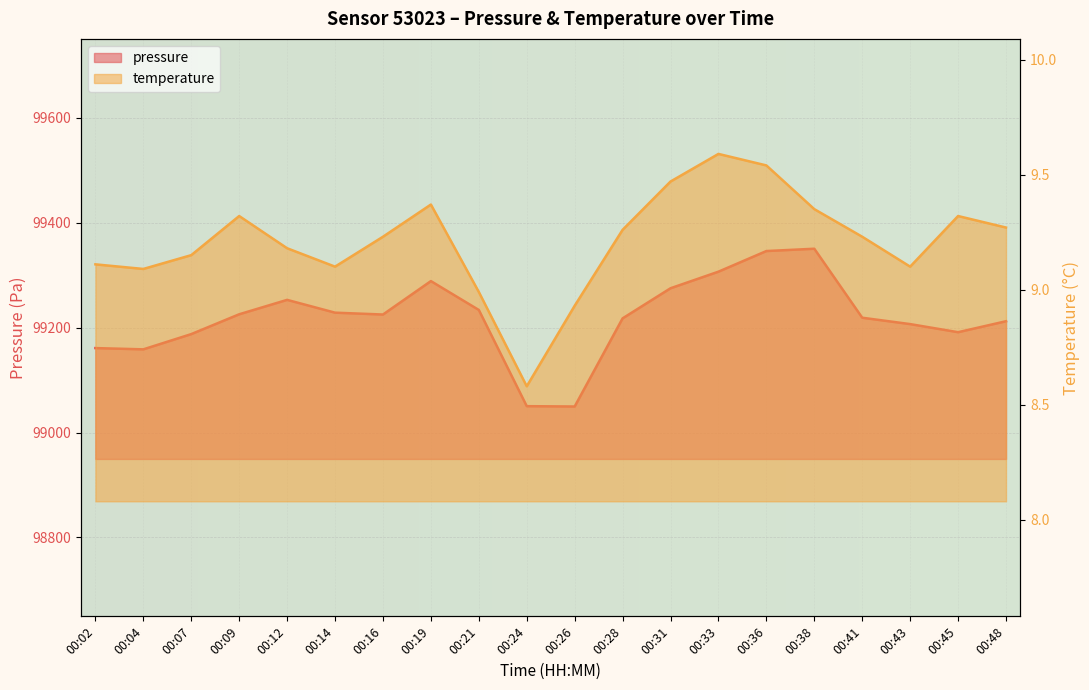

Count the number of categories in the chart.

20